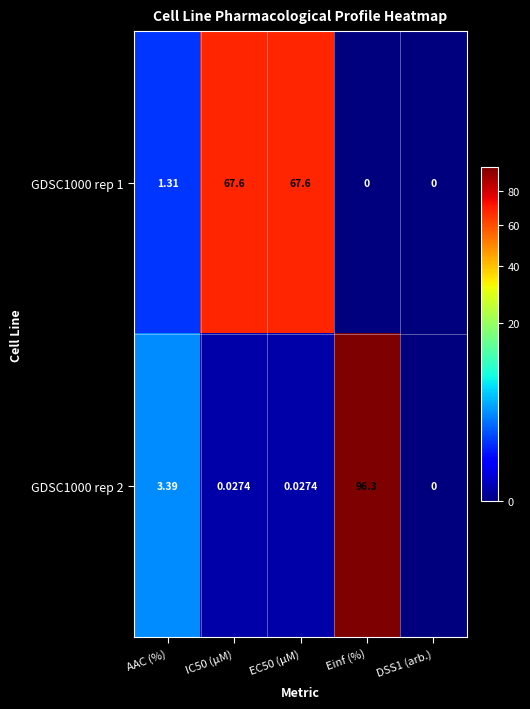

Is the value of GDSC1000 rep 2 at EC50 (µM) greater than the value of GDSC1000 rep 1 at DSS1 (arb.)?

Yes